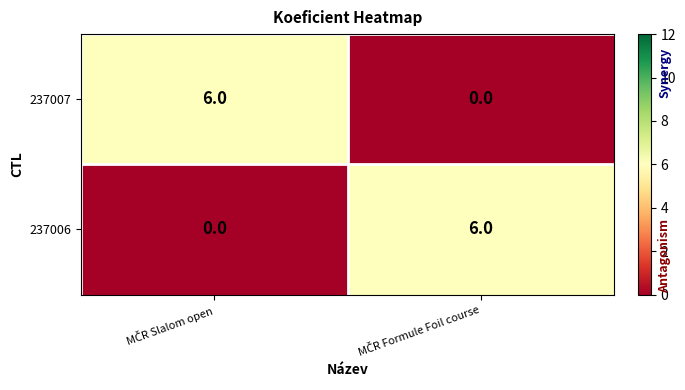

What is the maximum value for 237007?

6